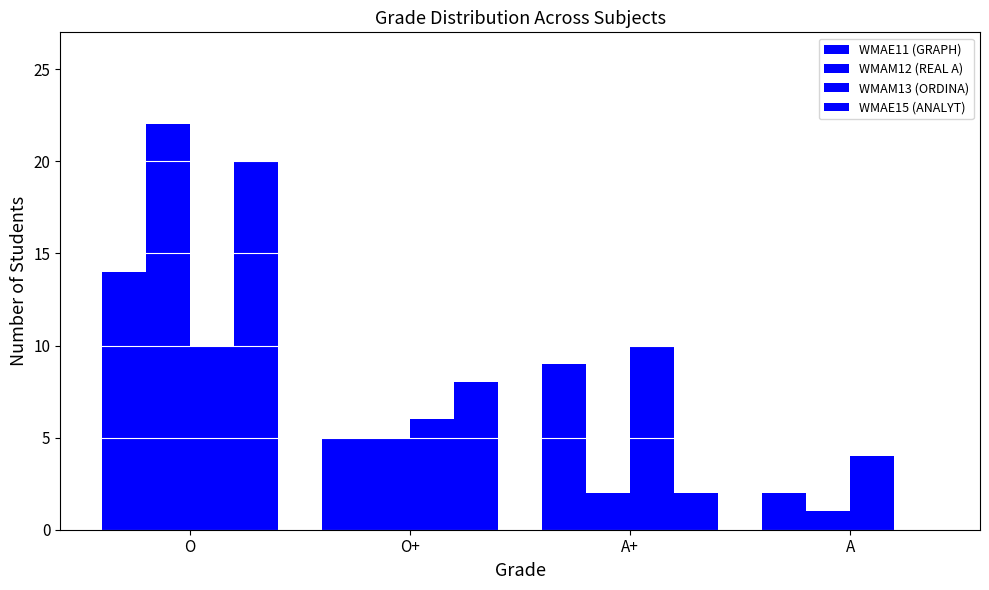

How many WMAE15 (ANALYT) values are between 2 and 20?

3